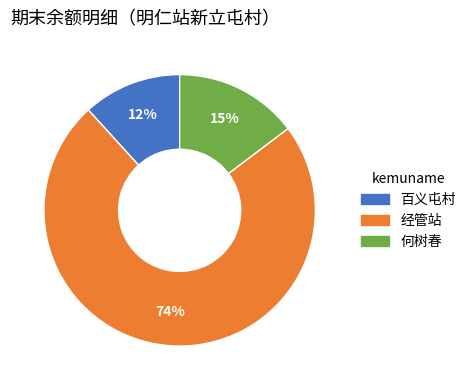

What is the majority slice?

经管站